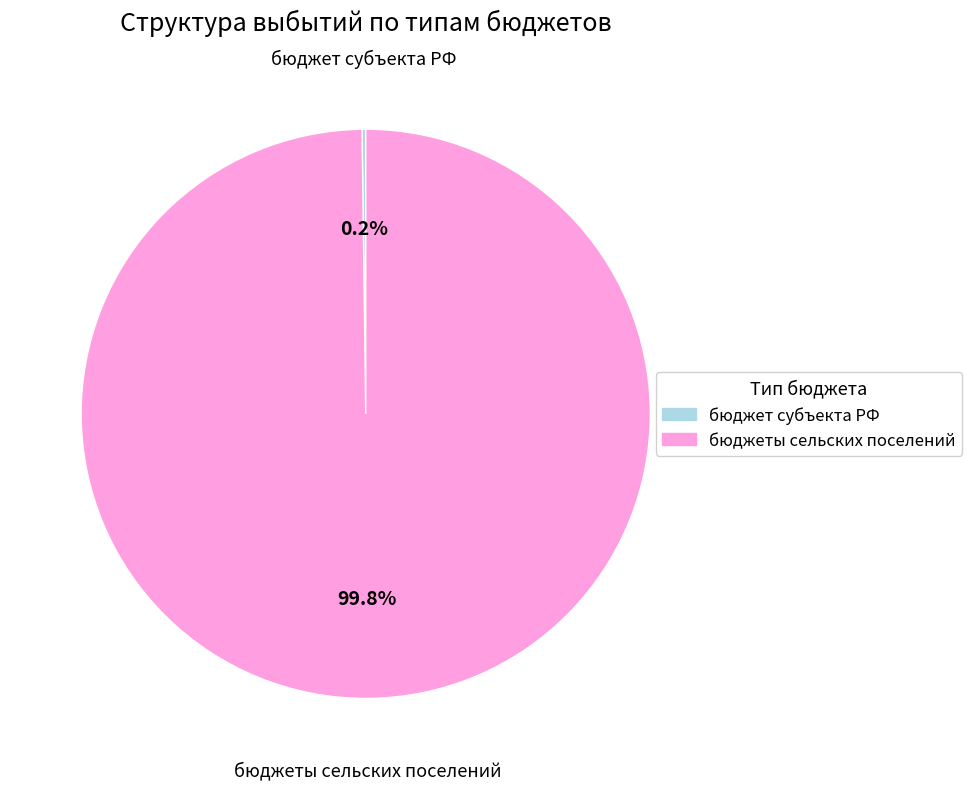

To the nearest percent, what is the difference between the largest and smallest slice percentages?

100%